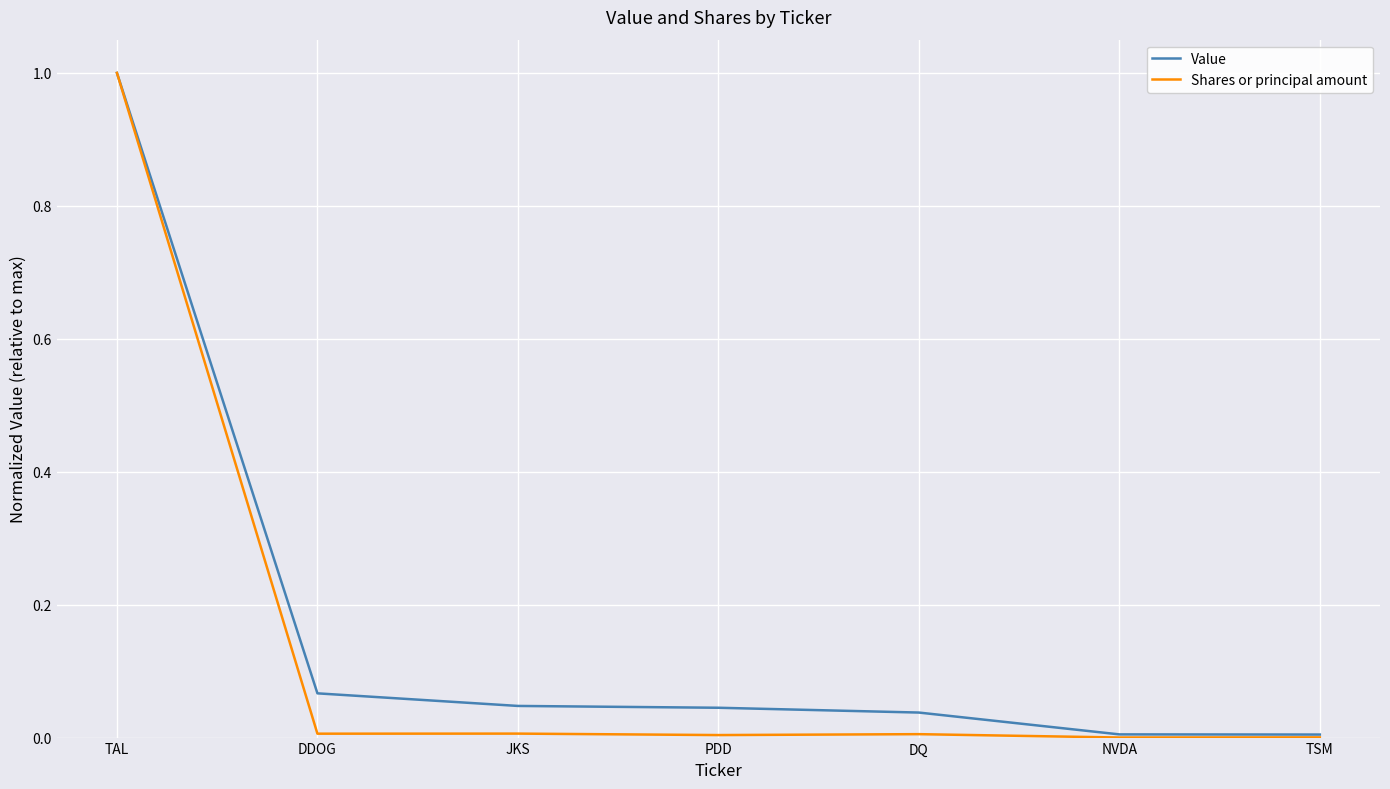

What is the highest value of the Shares or principal amount series?

1.0